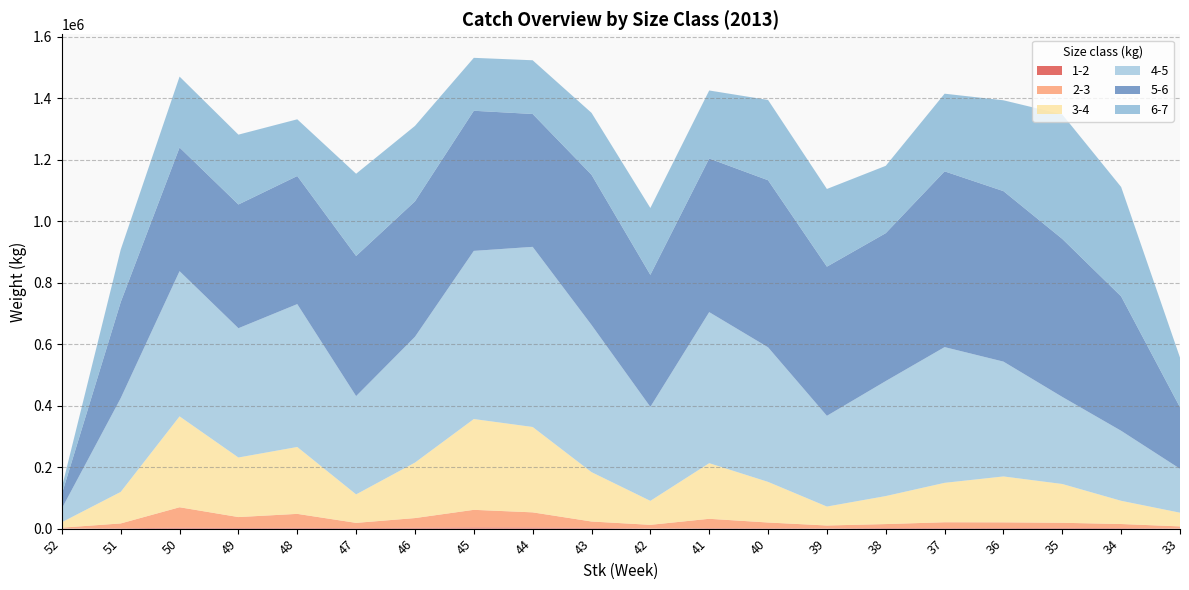

Reading right to left, list all the values displayed in this chart.

1-2: 668.0	1747.7	2365.2	1906.8	1727.5	1839.8	920.9	1349.1	1640.4	433.8	2475.5	3357.8	3600.7	2721.4	1691.9	2575.4	2094.8	2941.7	1204.0	501.9
2-3: 6613.3	13279.7	16671.5	18515.7	19019.3	12994.8	9270.1	18586.7	30362.0	11907.4	20709.2	49598.1	57568.8	31634.7	17060.0	45433.4	35520.8	66614.3	15689.6	2631.7
3-4: 44595.4	75530.8	126184.1	149363.5	128265.8	91130.5	61648.6	132161.0	180918.1	78040.3	160630.1	277733.2	295379.8	180454.3	92642.1	217644.3	193797.0	295677.8	102581.9	17781.4
4-5: 142797.7	227705.0	283223.3	373542.8	441465.5	374097.0	295130.9	437768.8	491393.2	305682.4	478768.3	585963.3	546985.5	409203.2	319719.1	464755.0	420550.0	472293.0	304970.2	44769.0
5-6: 199977.3	437174.3	514063.4	554617.2	571780.0	481131.4	485268.4	543464.5	499811.0	429483.2	488567.2	432231.6	455824.1	440661.4	455912.4	416684.8	402523.4	402304.8	312466.5	47132.7
6-7: 161873.7	355986.9	404877.2	295523.3	252669.9	219078.5	252721.8	261245.7	221248.1	217589.4	201497.0	174770.5	172215.7	245403.7	267485.4	184498.7	227205.7	230708.5	170846.3	21815.0